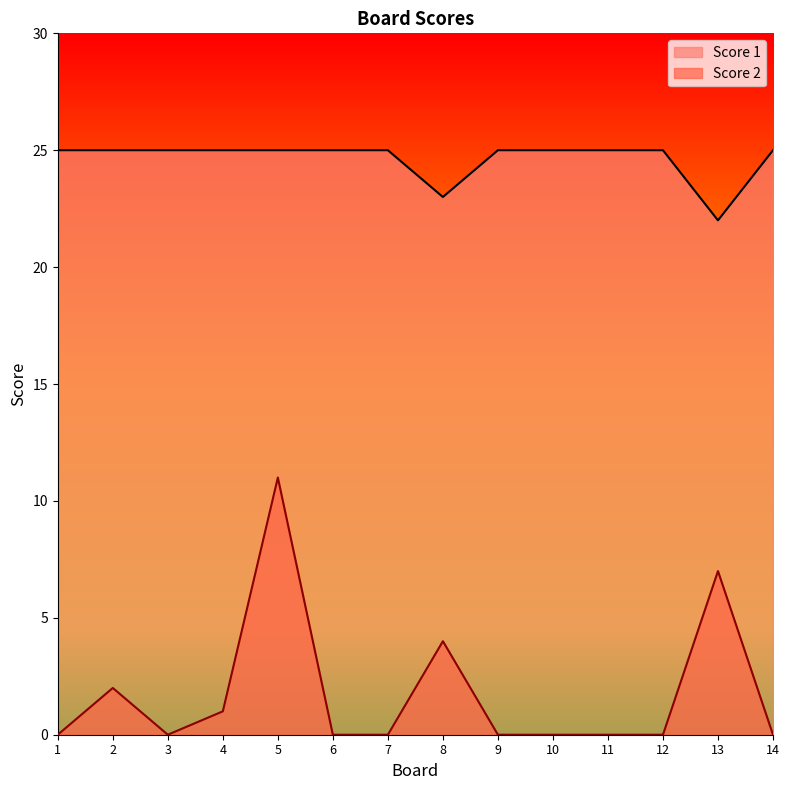

Reading left to right, extract all data points from this chart.

Score 2: 1=0	2=2	3=0	4=1	5=11	6=0	7=0	8=4	9=0	10=0	11=0	12=0	13=7	14=0
Score 1: 1=25	2=25	3=25	4=25	5=25	6=25	7=25	8=23	9=25	10=25	11=25	12=25	13=22	14=25